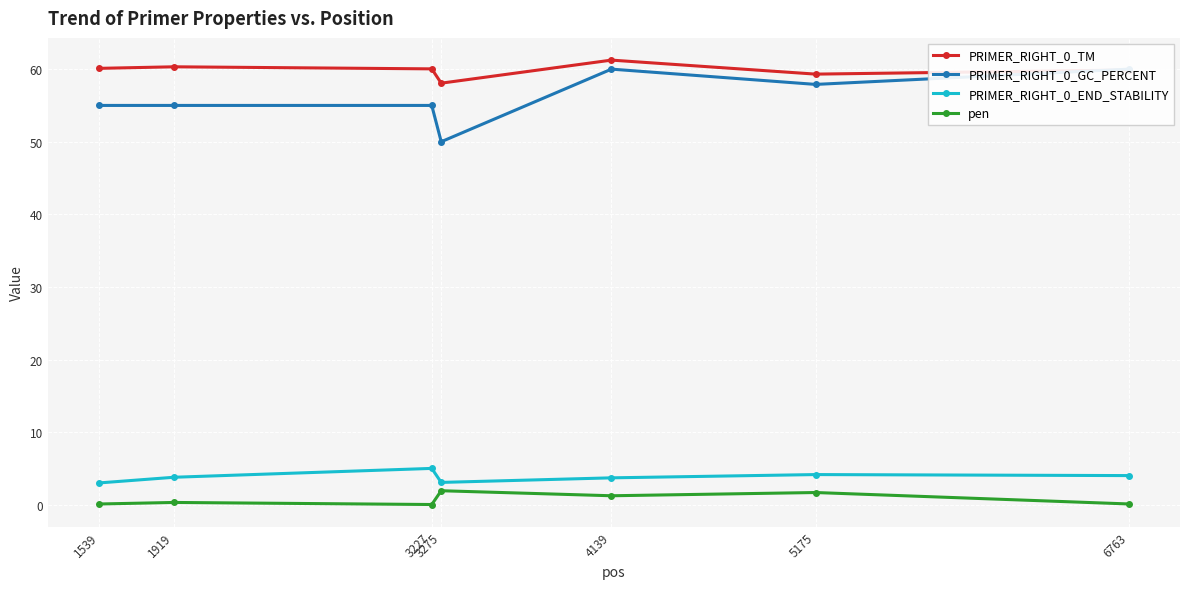

In PRIMER_RIGHT_0_GC_PERCENT, how many points are lower than both neighbors (excluding endpoints)?

2